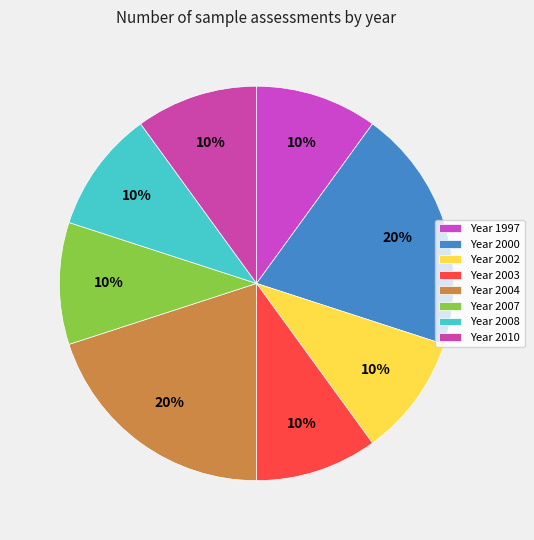

How many segments does this pie chart have?

8